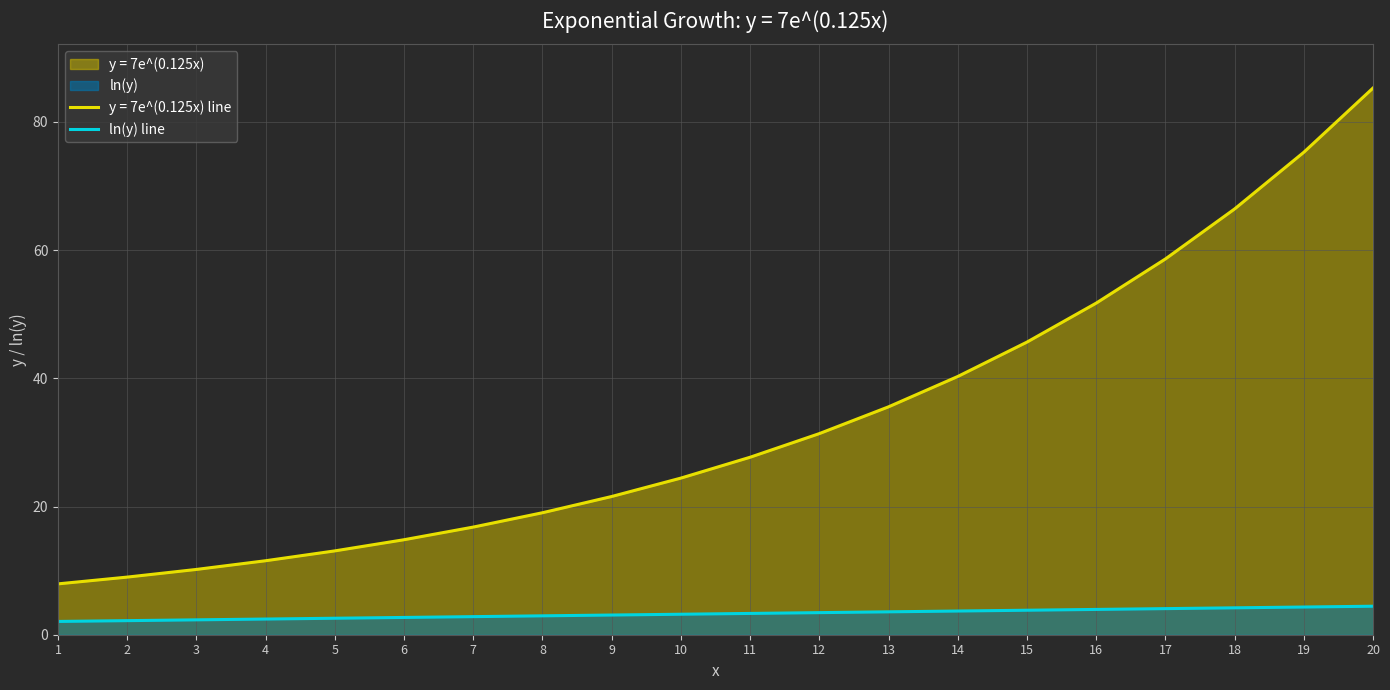

True or false: ln(y) line and y = 7e^(0.125x) line cross at least once.

False